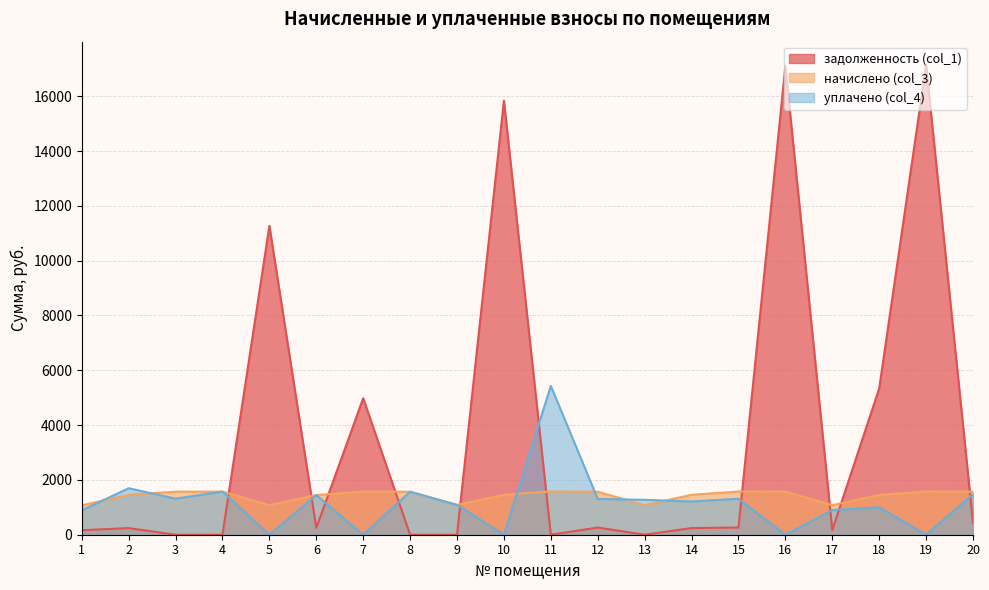

What is the difference between the уплачено (col_4) values at 15 and 13?

40.6